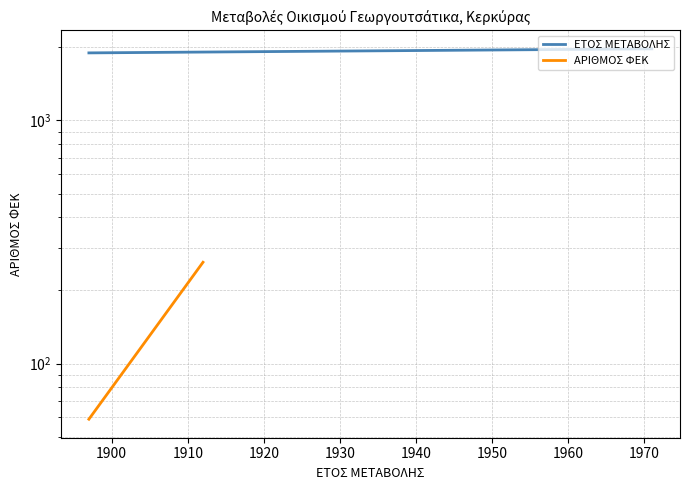

How many data points does each series have?

3